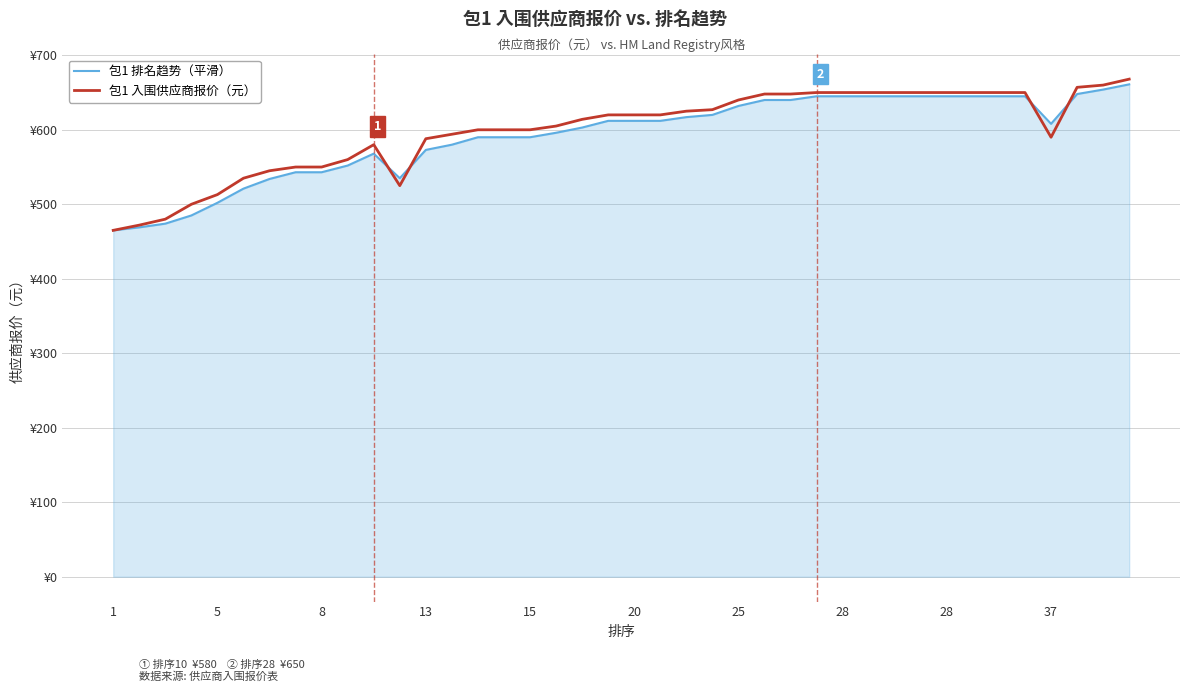

Which series has the largest total across all categories?

包1 入围供应商报价（元）